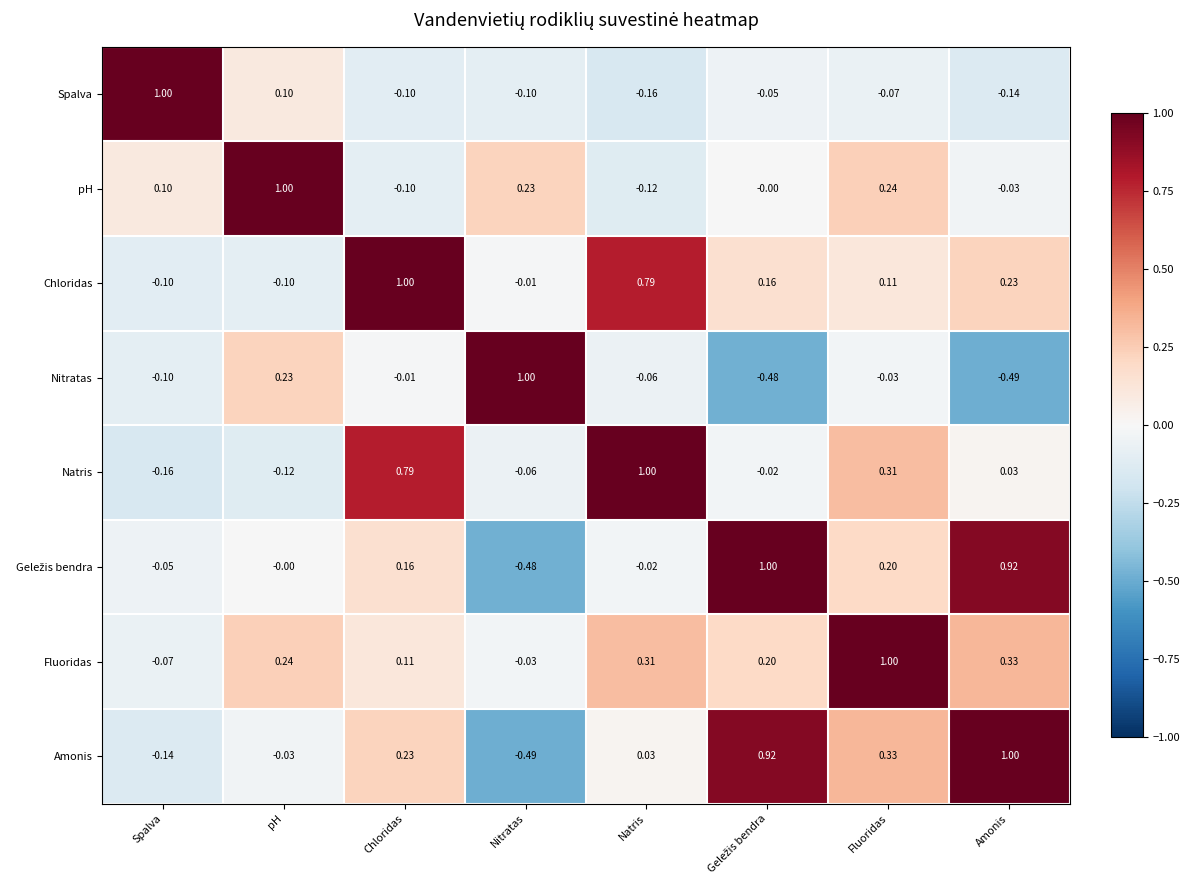

How many categories are shown in the chart?

8